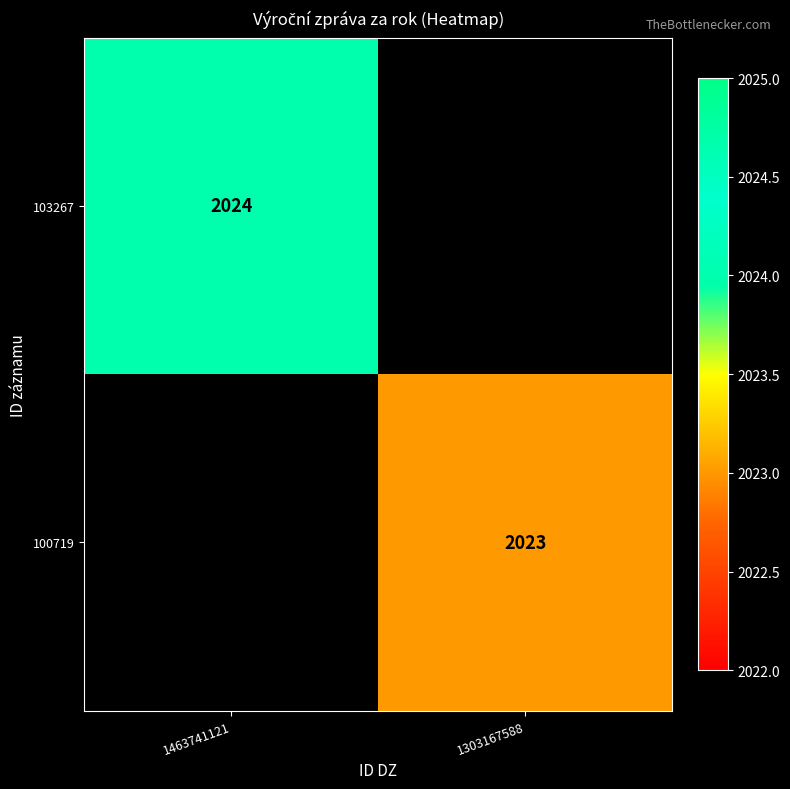

True or false: 100719 has a value of 2897 at 1303167588.

False